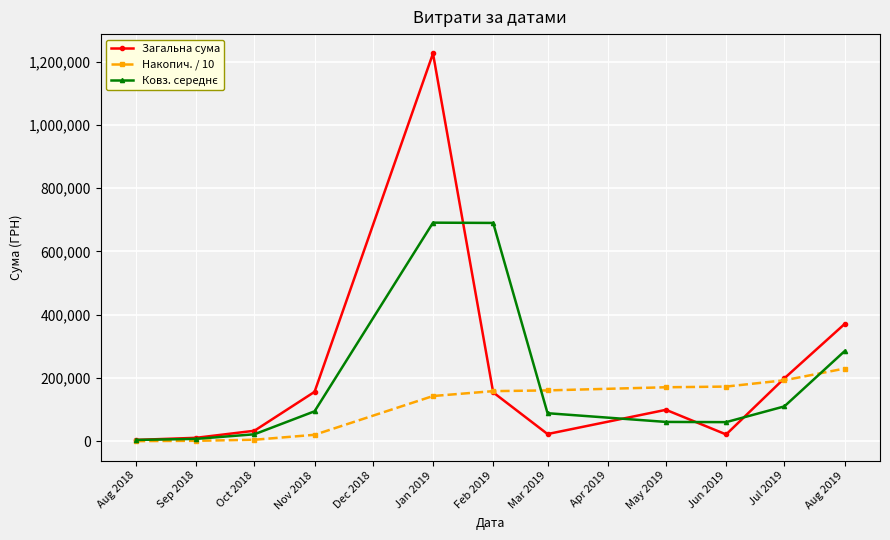

True or false: Загальна сума has more than 0 interior local peaks.

True